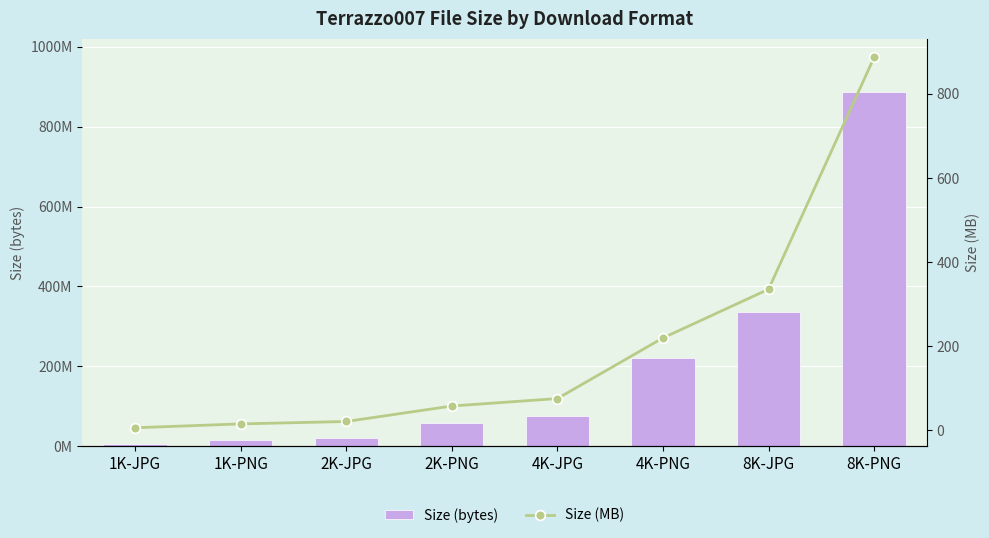

How many data points in Size (bytes) are above 75875716?

3